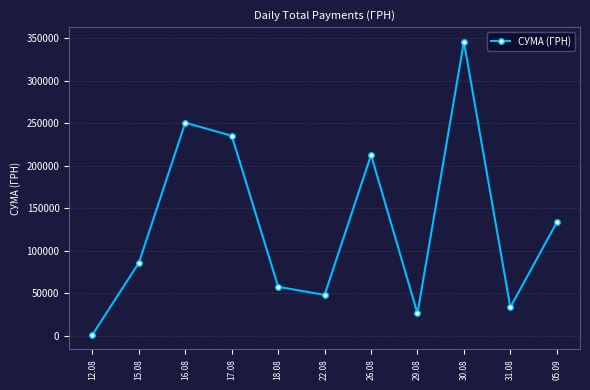

How many categories are shown in the chart?

11